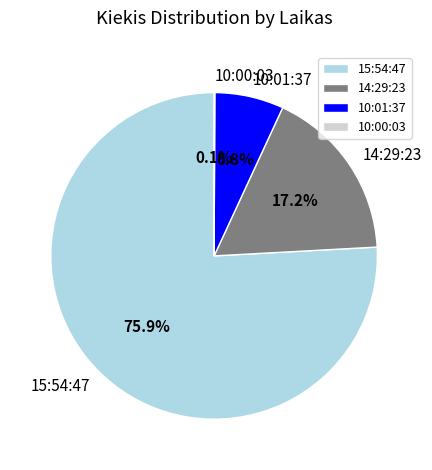

To the nearest percent, what is the difference between the largest and smallest slice percentages?

76%